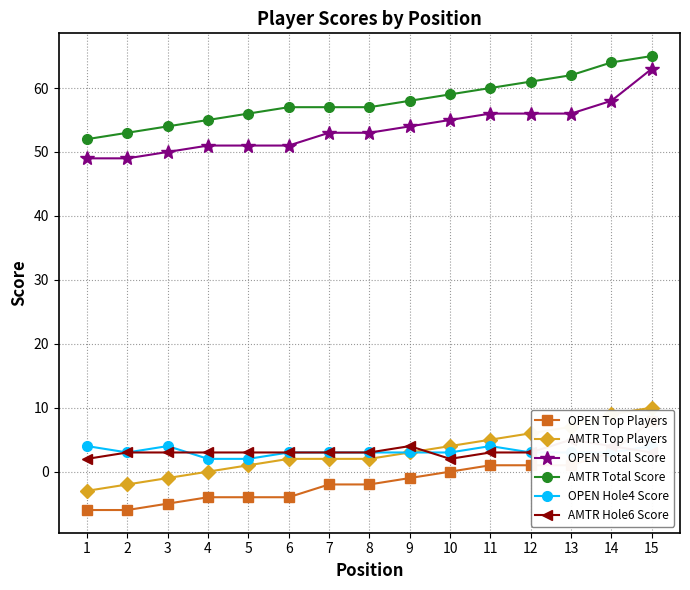

What is the lowest value of the OPEN Total Score series?

49